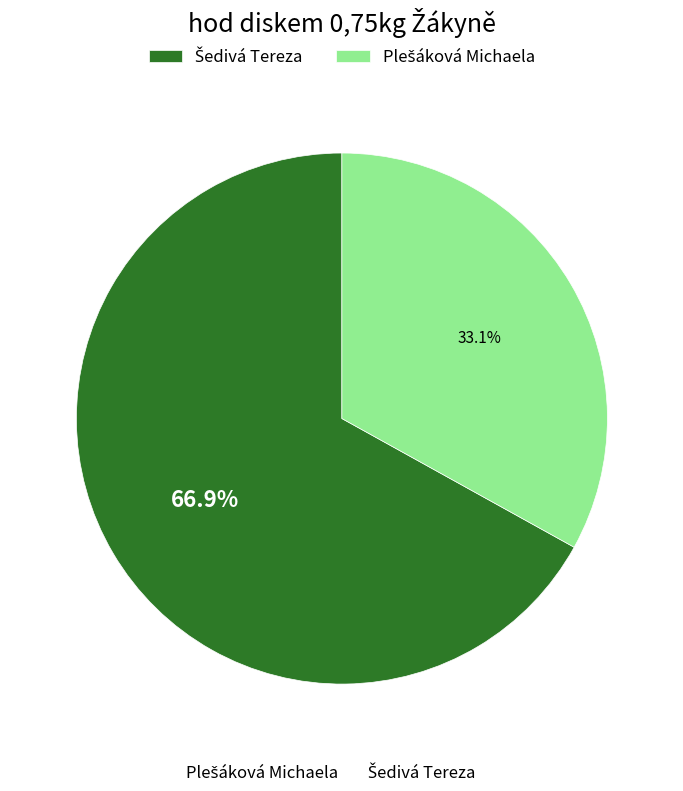

Count the number of slices in the pie.

2